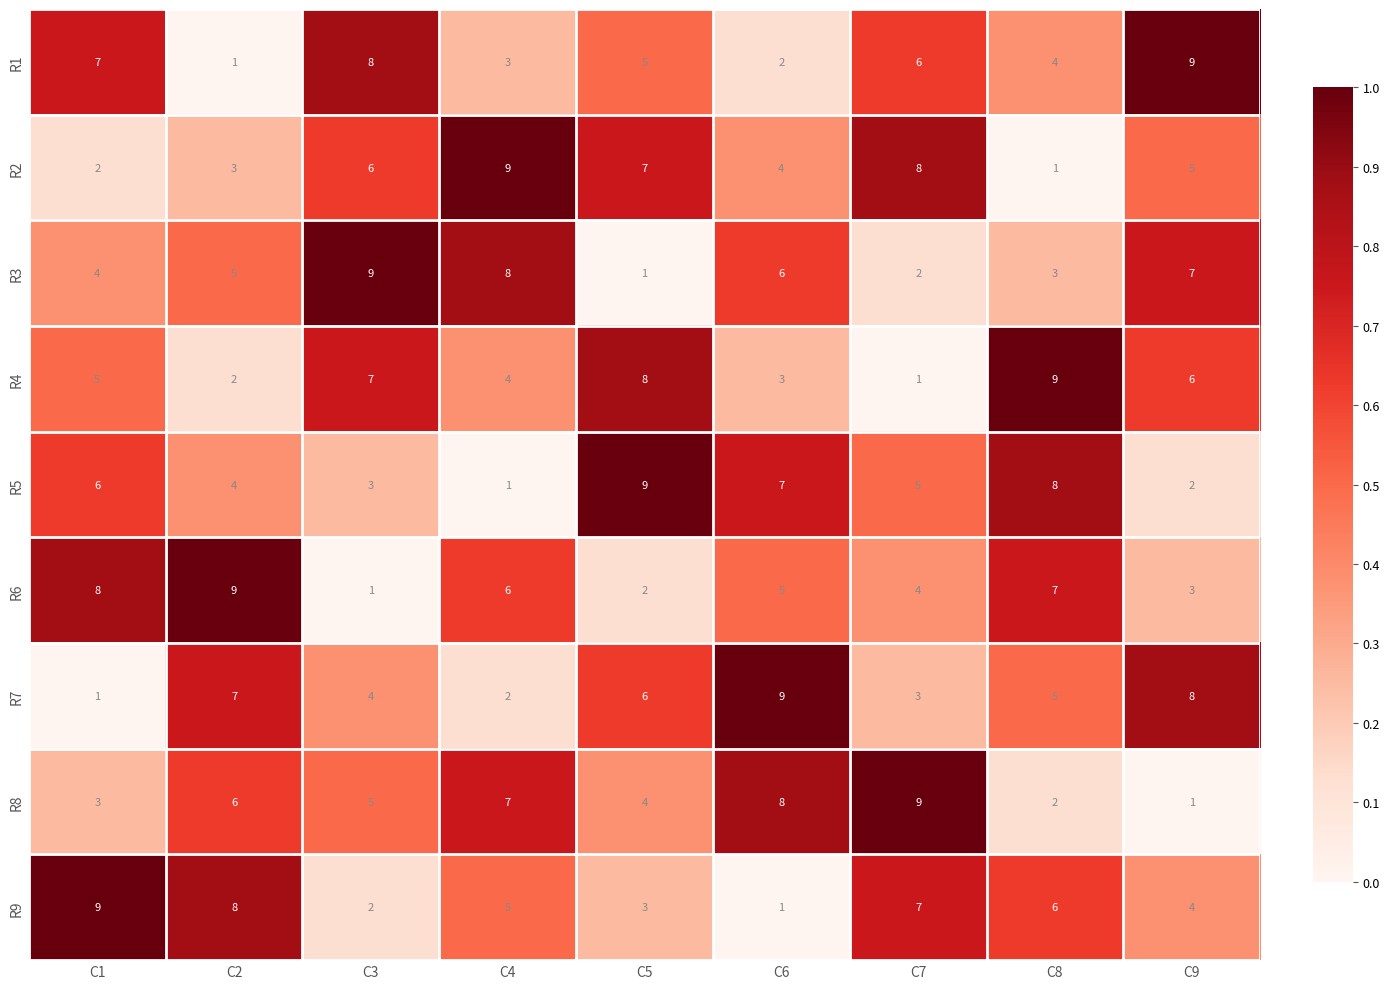

What is the difference between the maximum and minimum values in the R4 series?

8